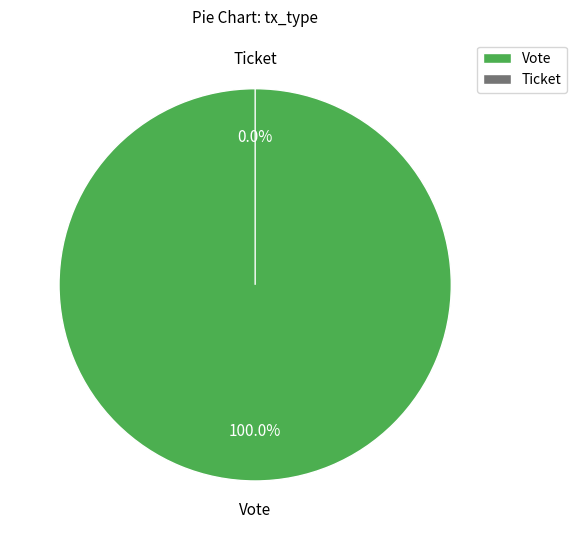

To the nearest percent, what percentage of the pie is Vote?

100%